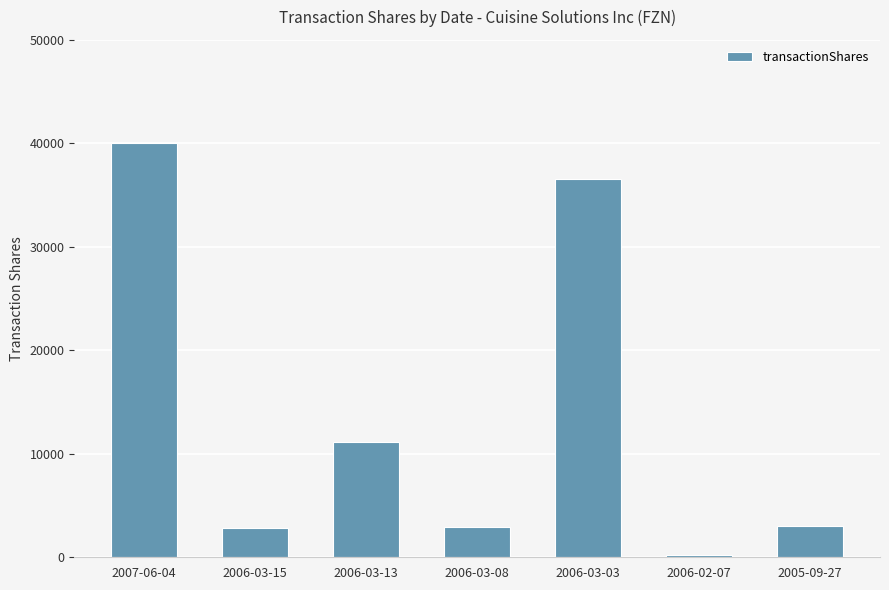

The chart shows a value of 5077 at 2006-03-08. True or false?

False